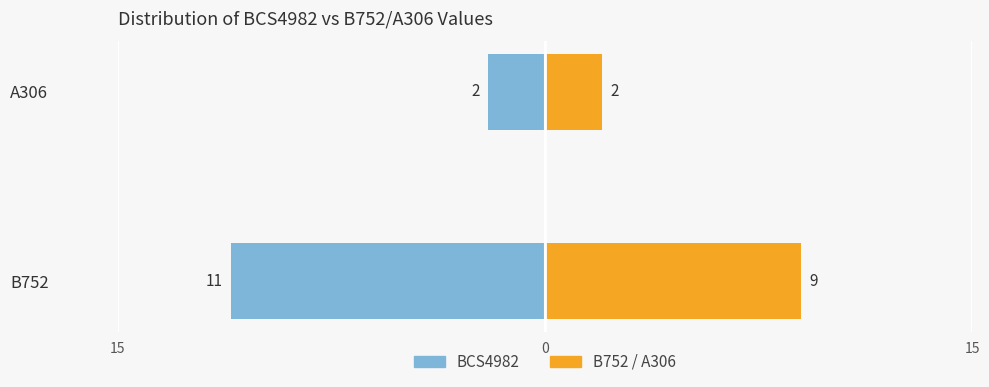

What is the average value of the BCS4982 series?

-6